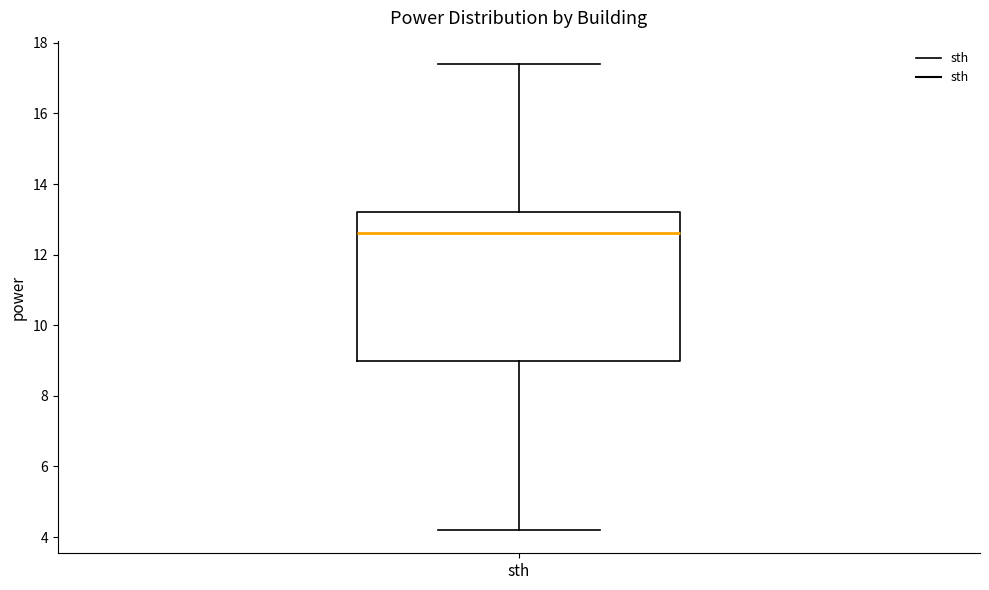

Transcribe this box plot: give where the median line is, the range the box spans, and where the two whiskers end, as read against the y-axis. The values are not printed on the chart, so give them approximately, as read against the axis.

median 12.6, box 9.0 to 13.2, whiskers 4.2 to 17.4